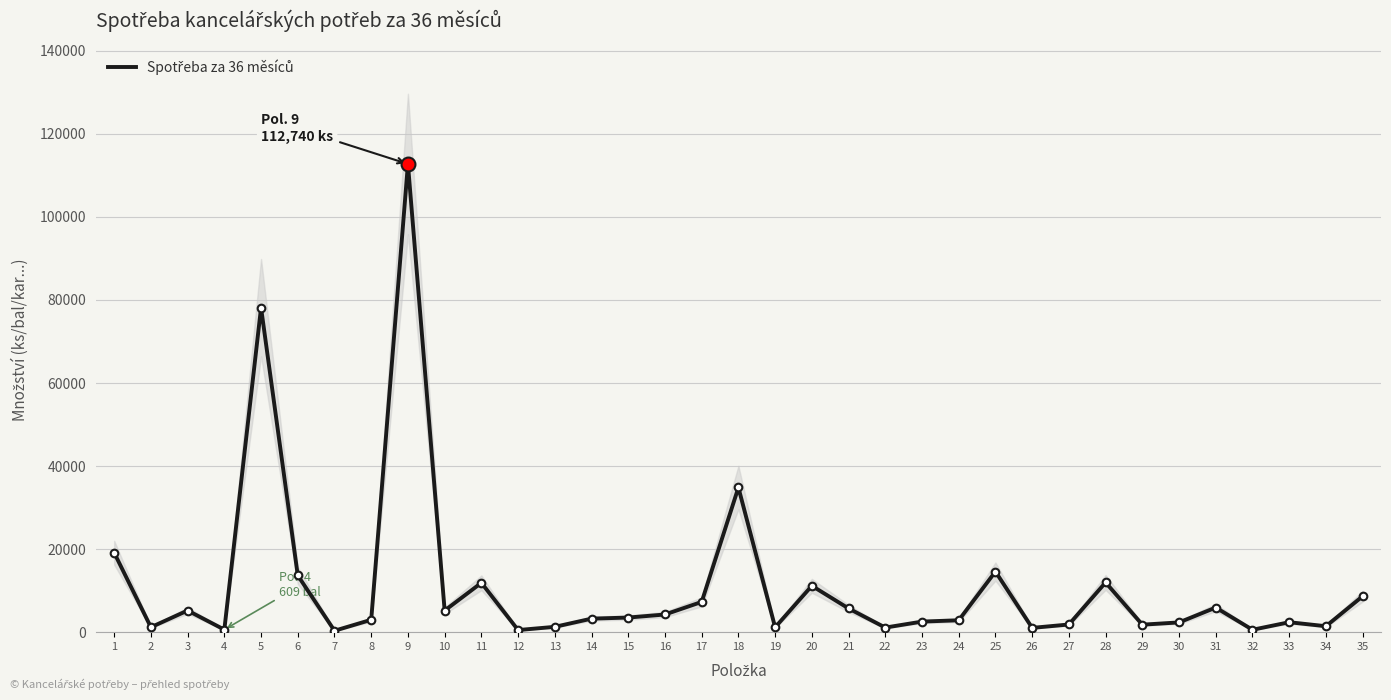

Rank the categories by value from highest to lowest.

9, 5, 18, 1, 25, 6, 28, 11, 20, 35, 17, 31, 21, 3, 10, 16, 15, 14, 8, 24, 23, 33, 30, 27, 29, 34, 13, 2, 19, 22, 26, 4, 32, 12, 7